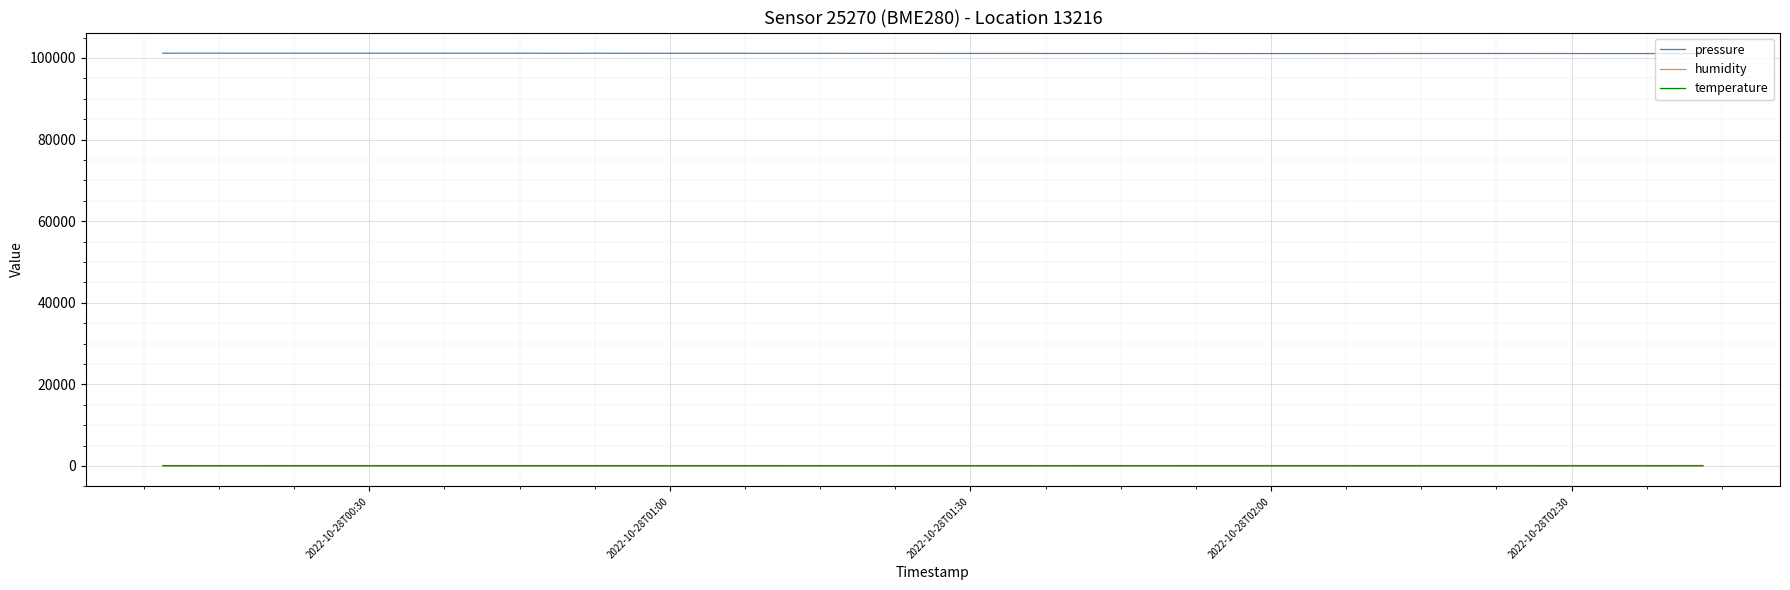

What is the minimum value for pressure?

101069.4